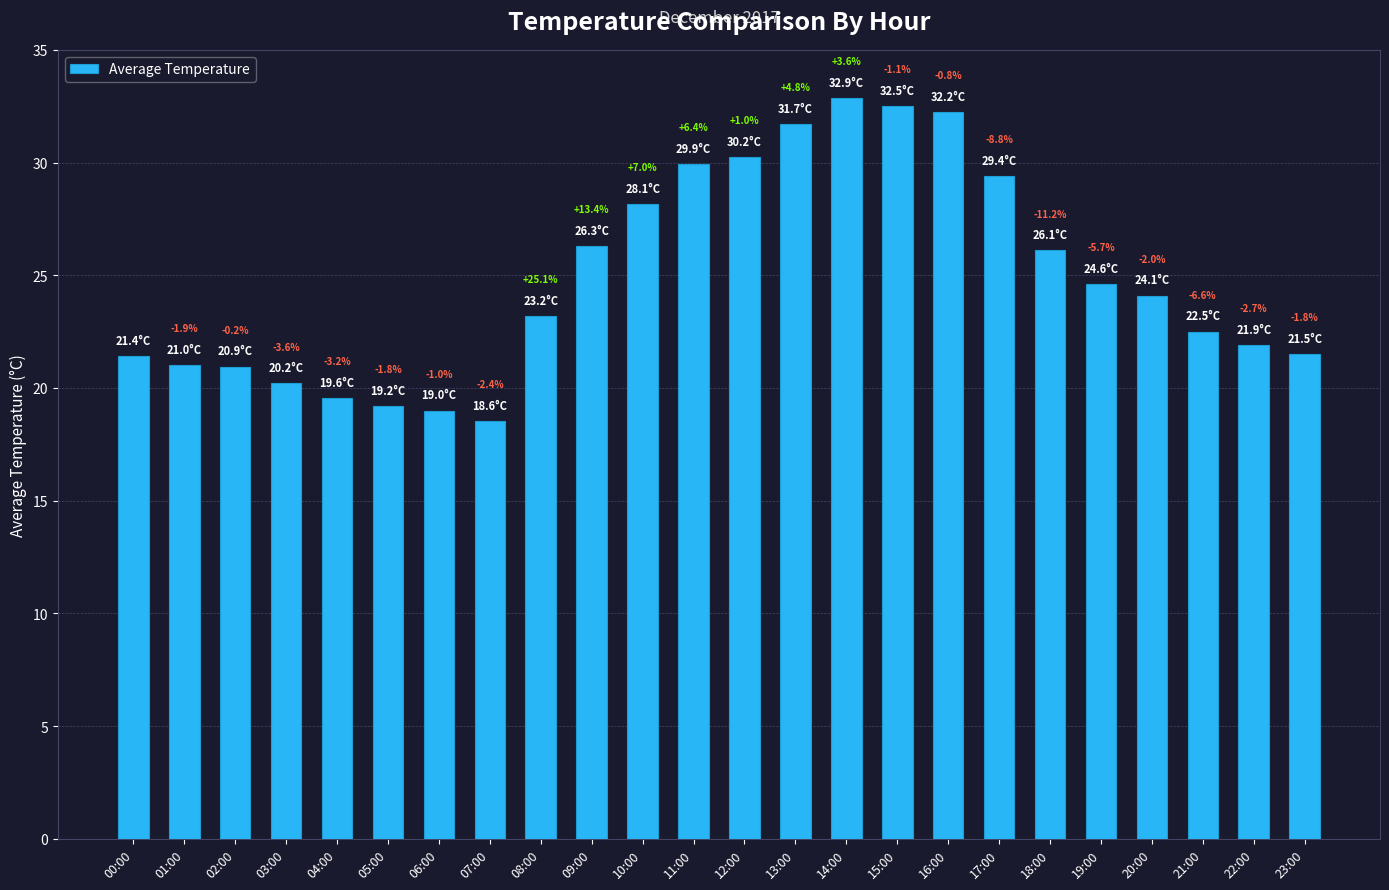

Which label corresponds to the largest value in the chart?

14:00